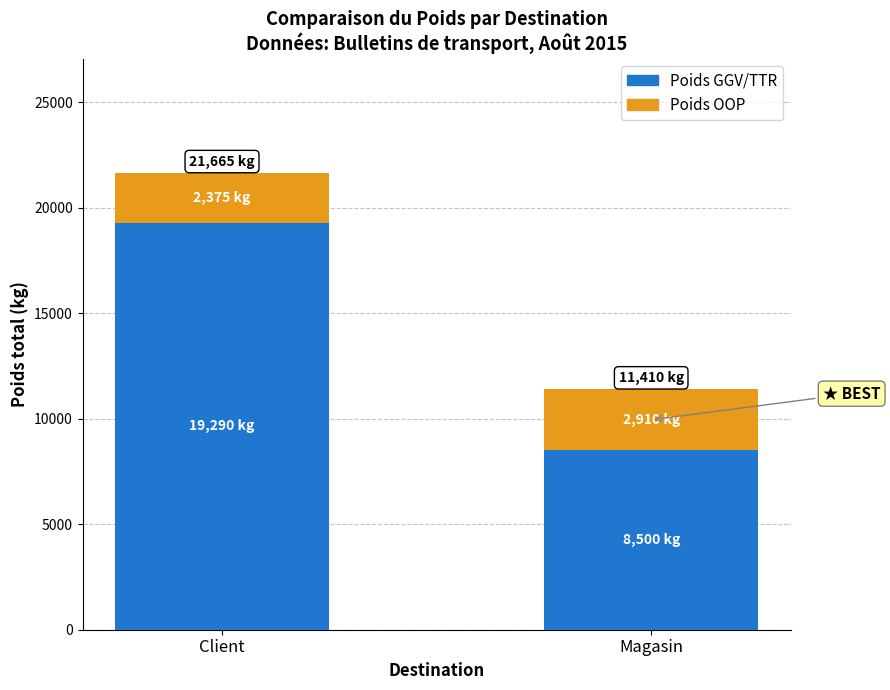

What value does the Poids GGV/TTR series have at Magasin, to the nearest 10?

8500